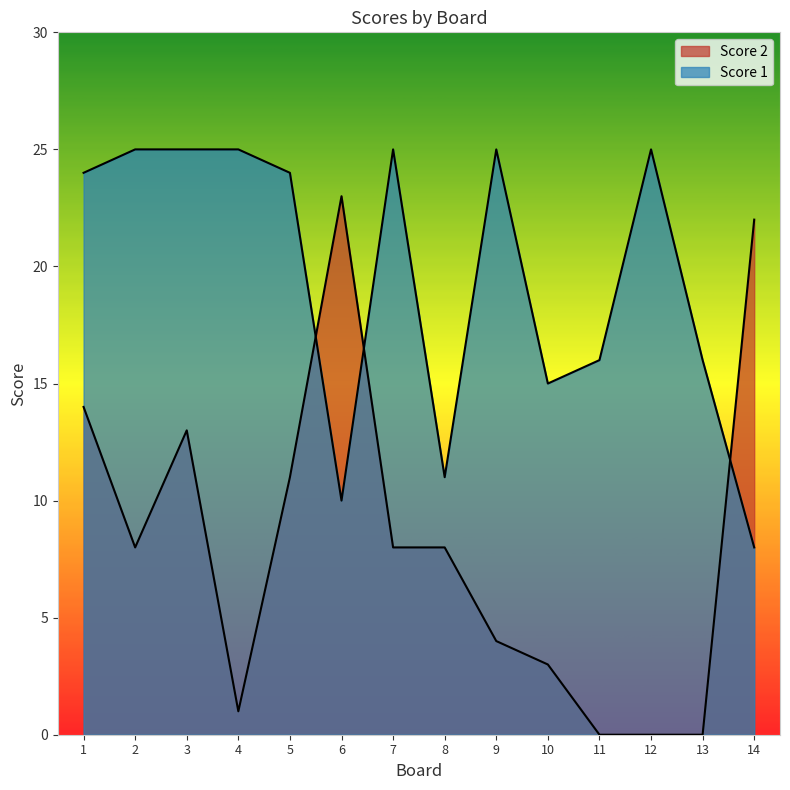

Rank the series by their maximum value, from lowest to highest.

Score 2, Score 1